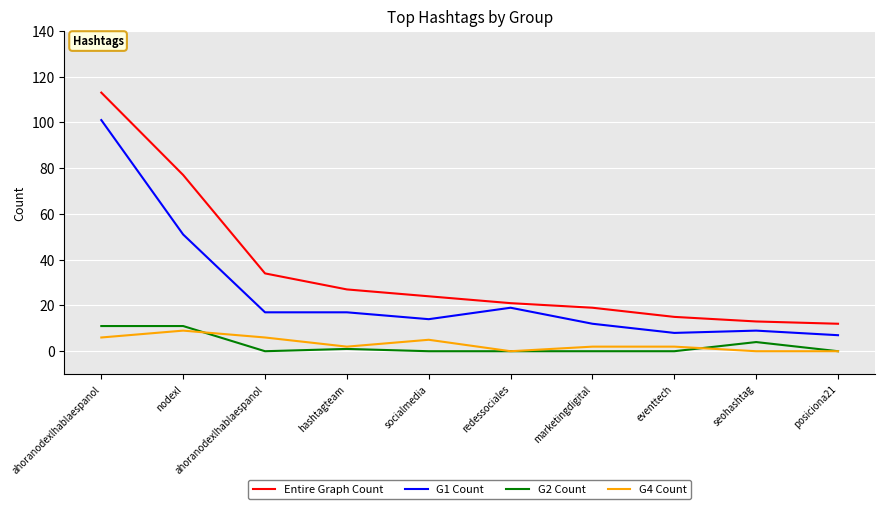

At which category does the chart reach its peak across all series?

ahoranodexlhablaespanol